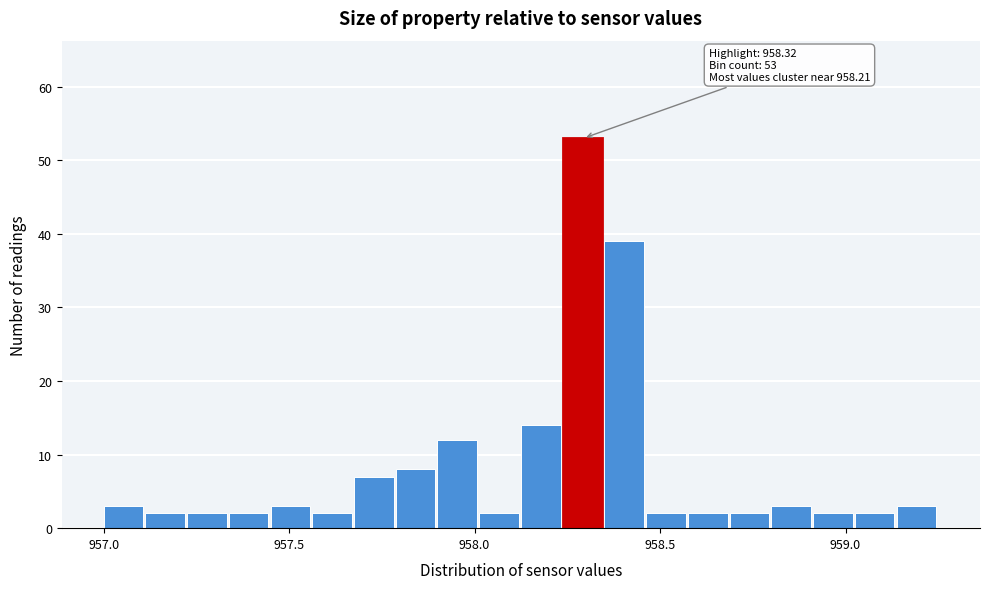

Read against the x-axis, roughly where is the centre of the tallest bar?

958.30